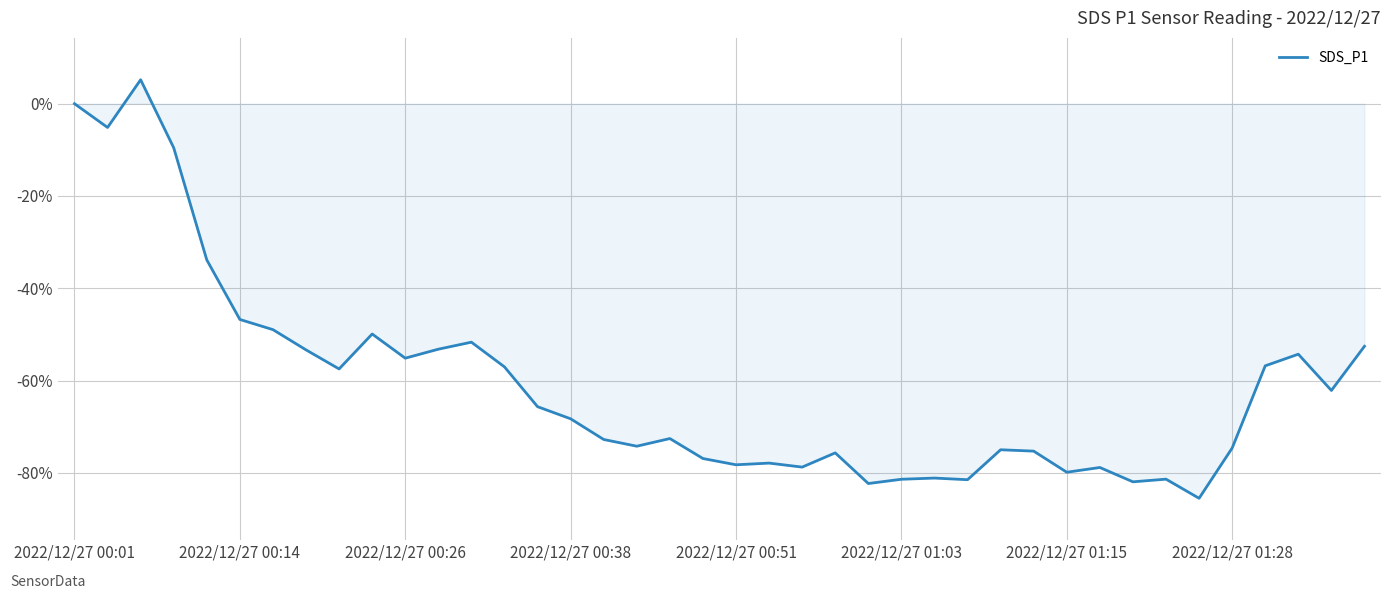

What is the difference between the maximum and minimum values?

90.7